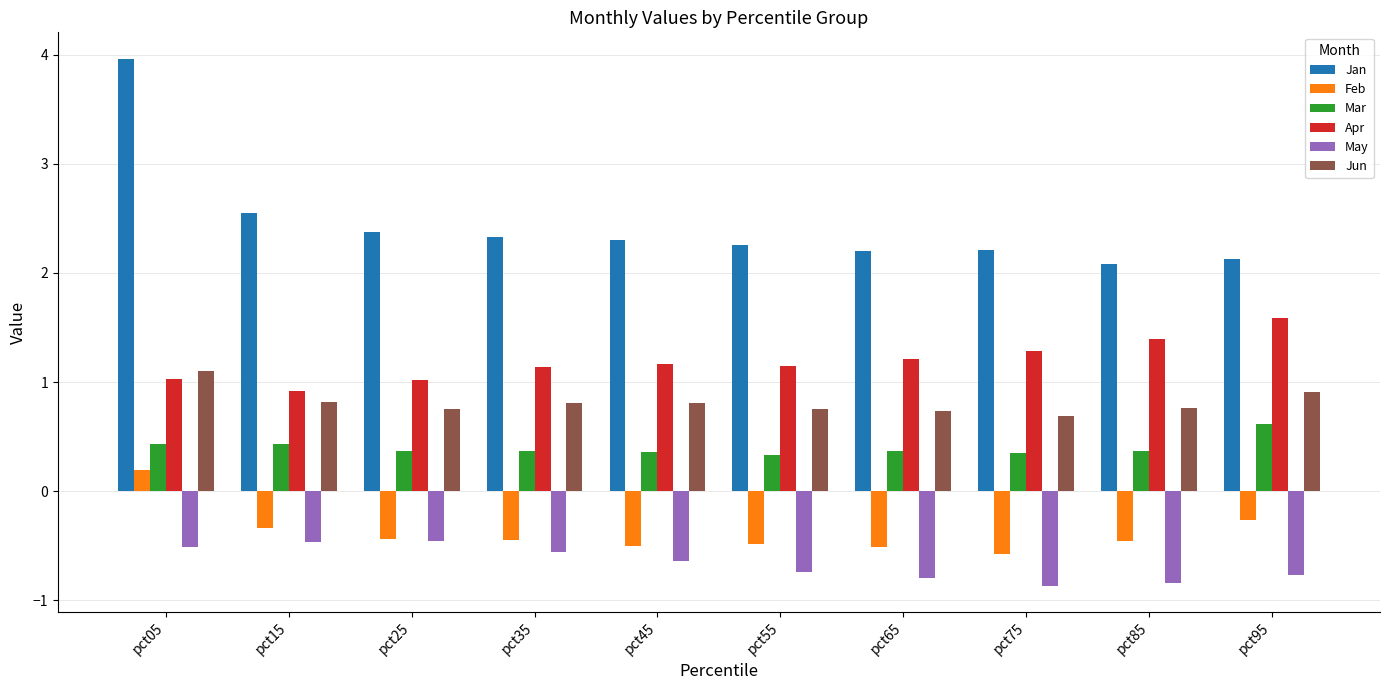

Which series has the largest range (max minus min)?

Jan